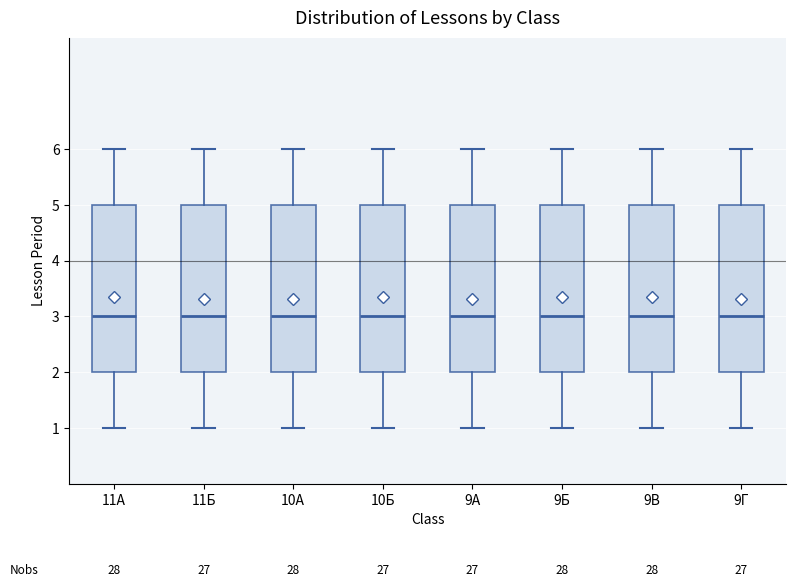

Reading left to right, read every box against the y-axis: the position of its median line, the range the box covers, and the ends of its whiskers. The values are not printed on the chart, so give them approximately, as read against the axis.

11А: median 3, box 2 to 5, whiskers 1 to 6
11Б: median 3, box 2 to 5, whiskers 1 to 6
10А: median 3, box 2 to 5, whiskers 1 to 6
10Б: median 3, box 2 to 5, whiskers 1 to 6
9А: median 3, box 2 to 5, whiskers 1 to 6
9Б: median 3, box 2 to 5, whiskers 1 to 6
9В: median 3, box 2 to 5, whiskers 1 to 6
9Г: median 3, box 2 to 5, whiskers 1 to 6